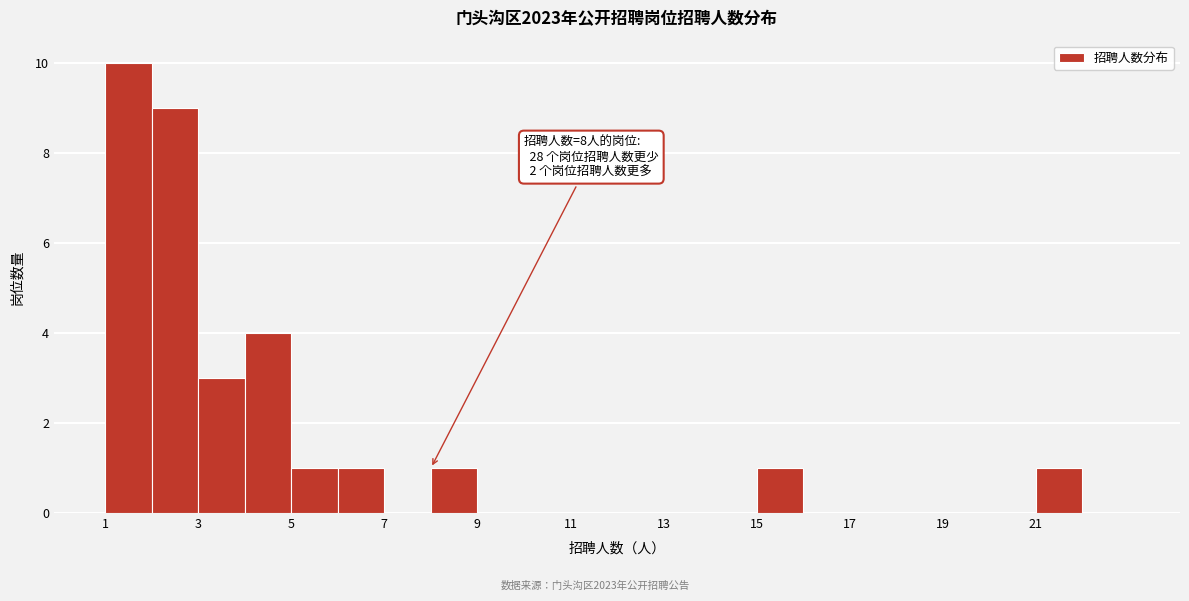

Which range on the x-axis has the tallest bar?

1 to 2